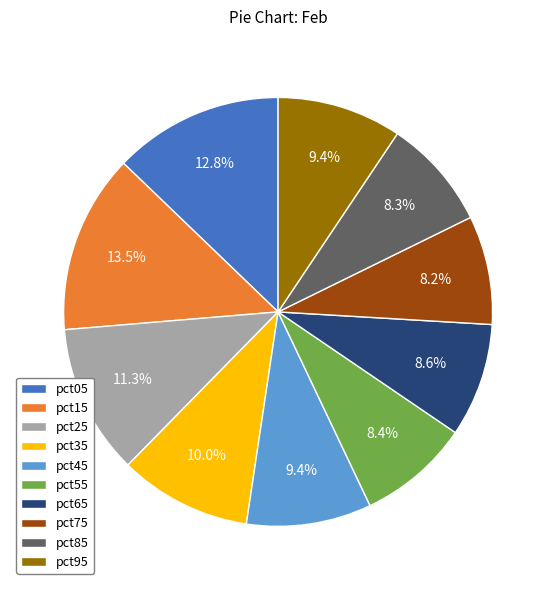

To the nearest percent, what is the combined percentage of pct45 and pct35?

19%